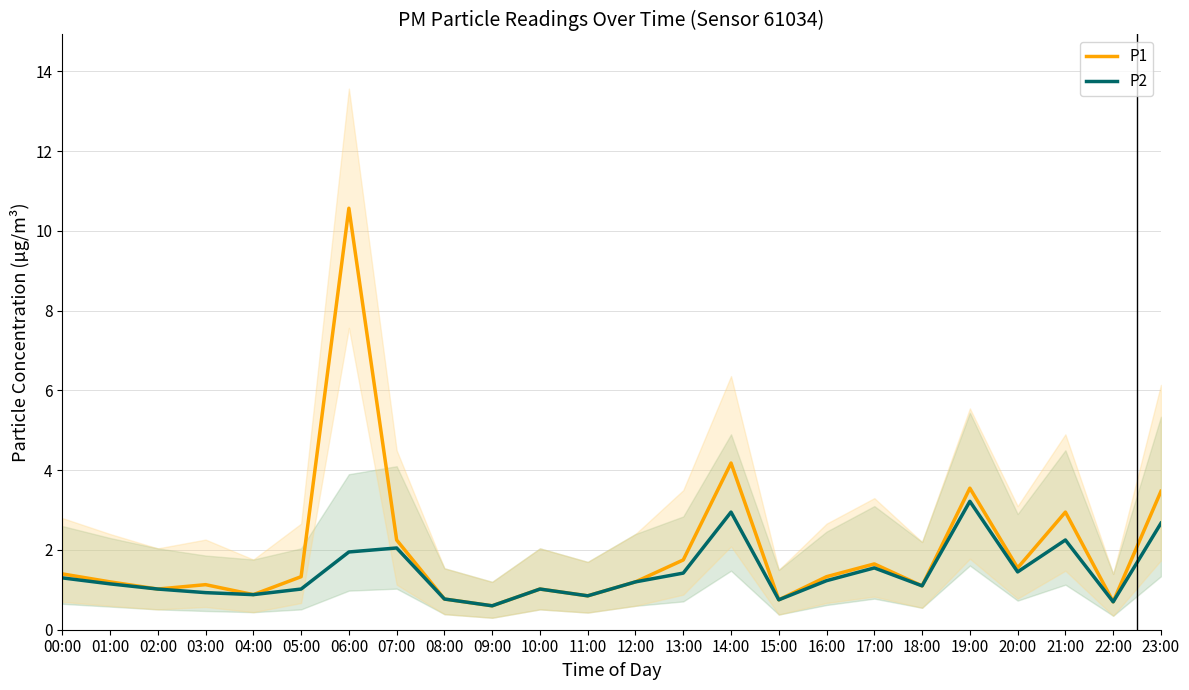

What is the difference between the maximum and minimum values in the P1 series?

10.0